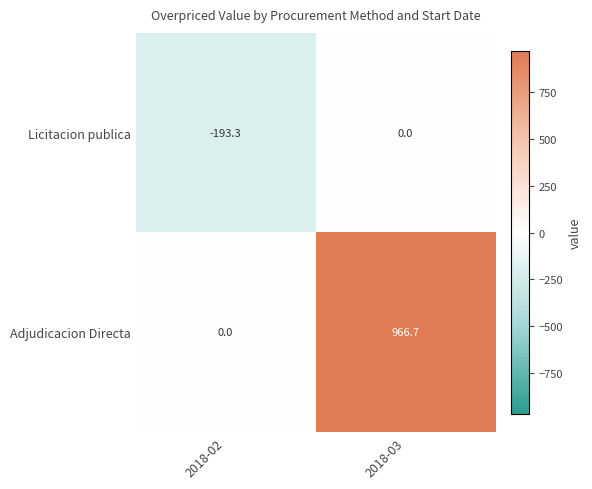

What is the average value of the Adjudicacion Directa series?

483.4